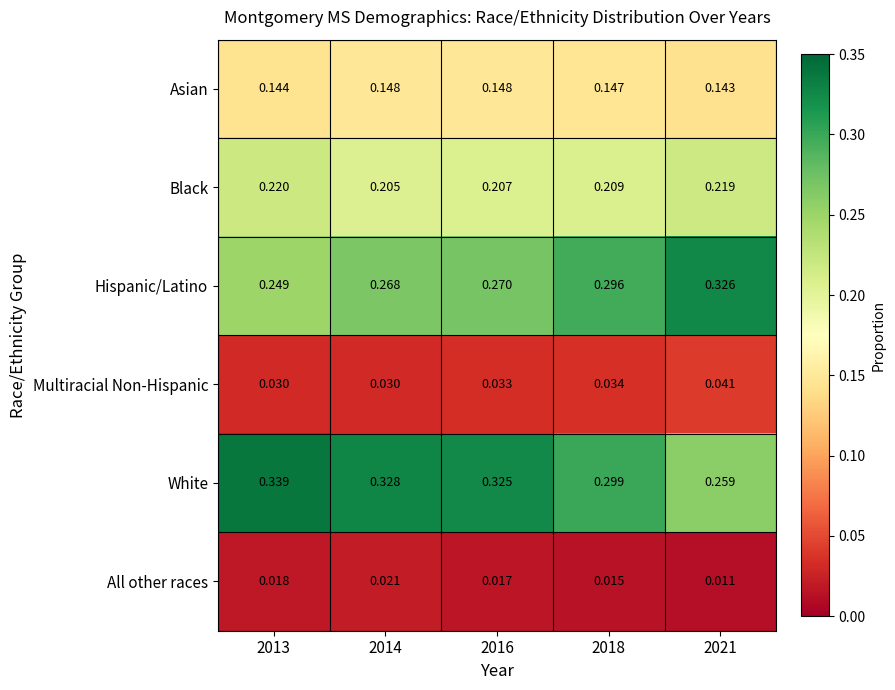

Which series has the widest spread of values?

White